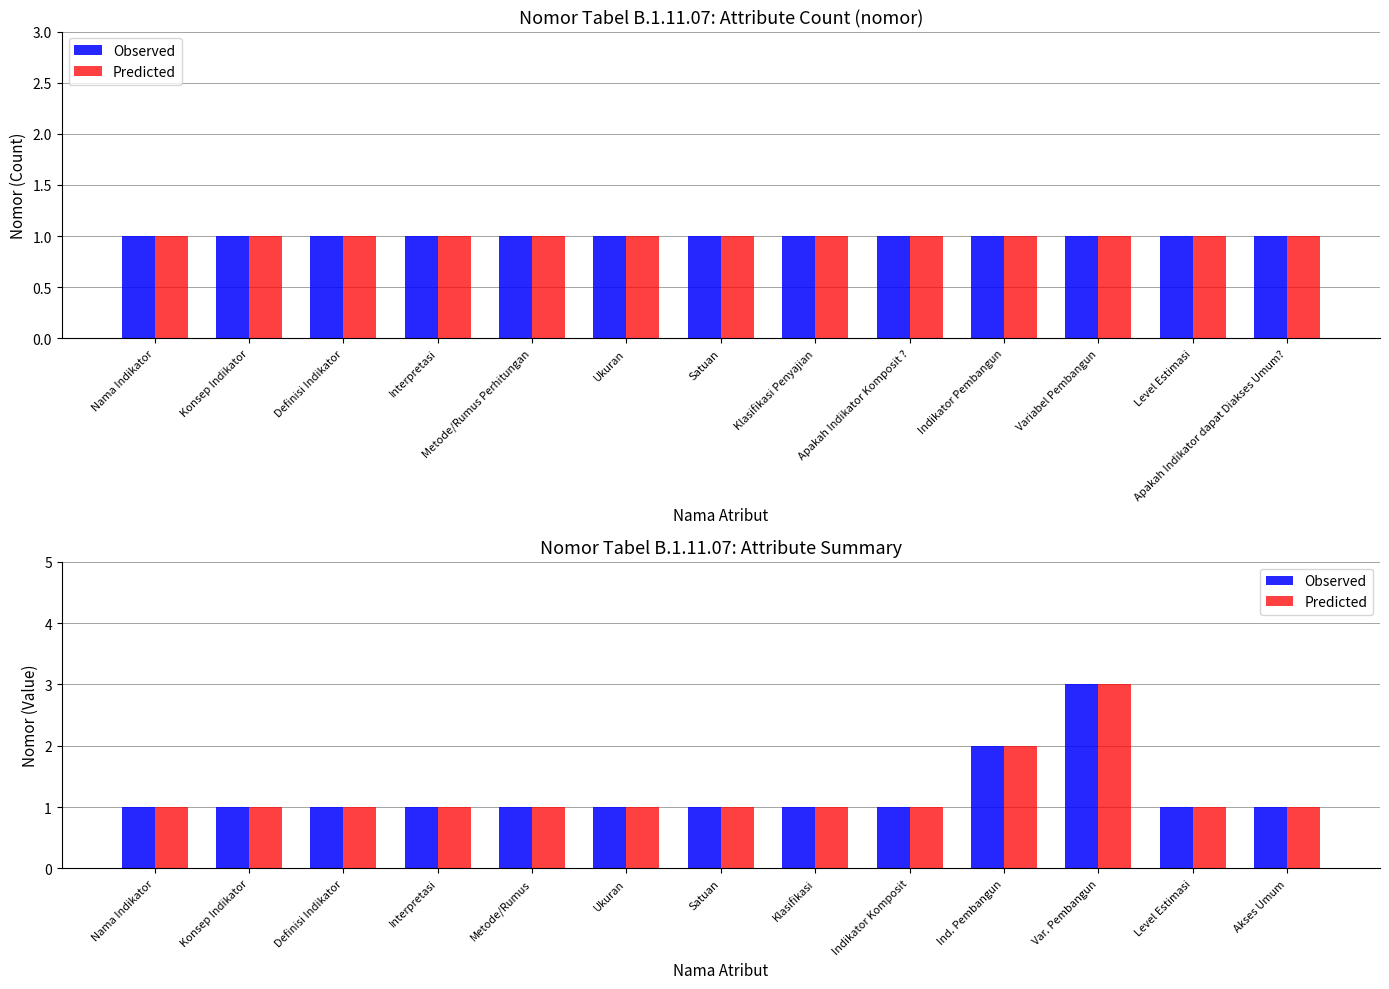

Between Ind. Pembangun and Level Estimasi, which series saw the biggest shift?

Observed